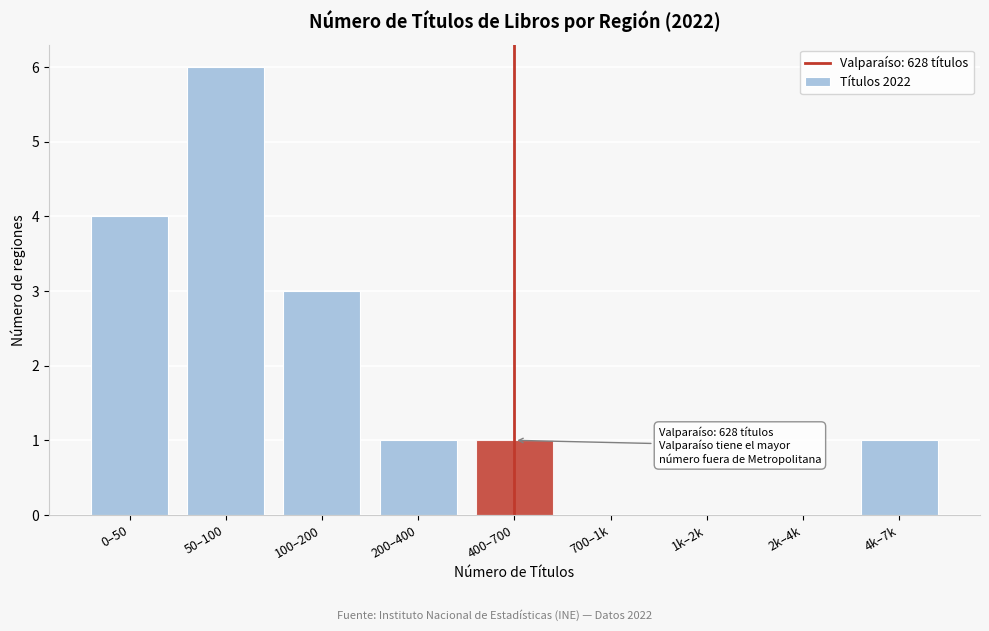

Reading left to right, list all the values displayed in this chart.

0–50=4	50–100=6	100–200=3	200–400=1	400–700=1	700–1k=0	1k–2k=0	2k–4k=0	4k–7k=1